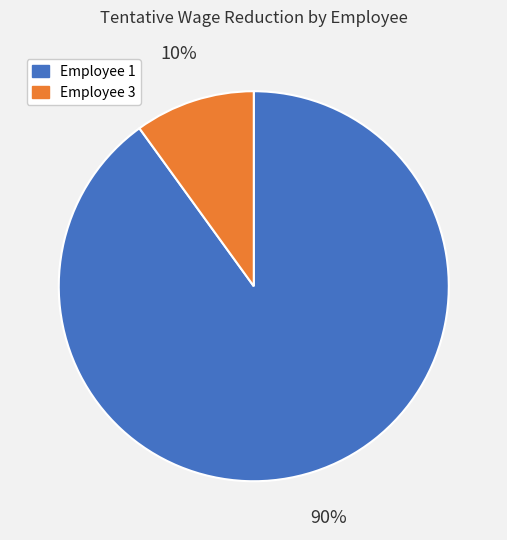

Is there any slice that represents more than half of the pie?

Yes